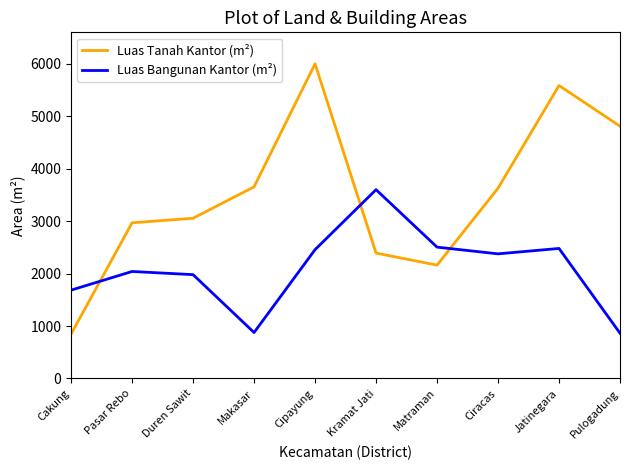

Which label corresponds to the largest value in the chart?

Cipayung